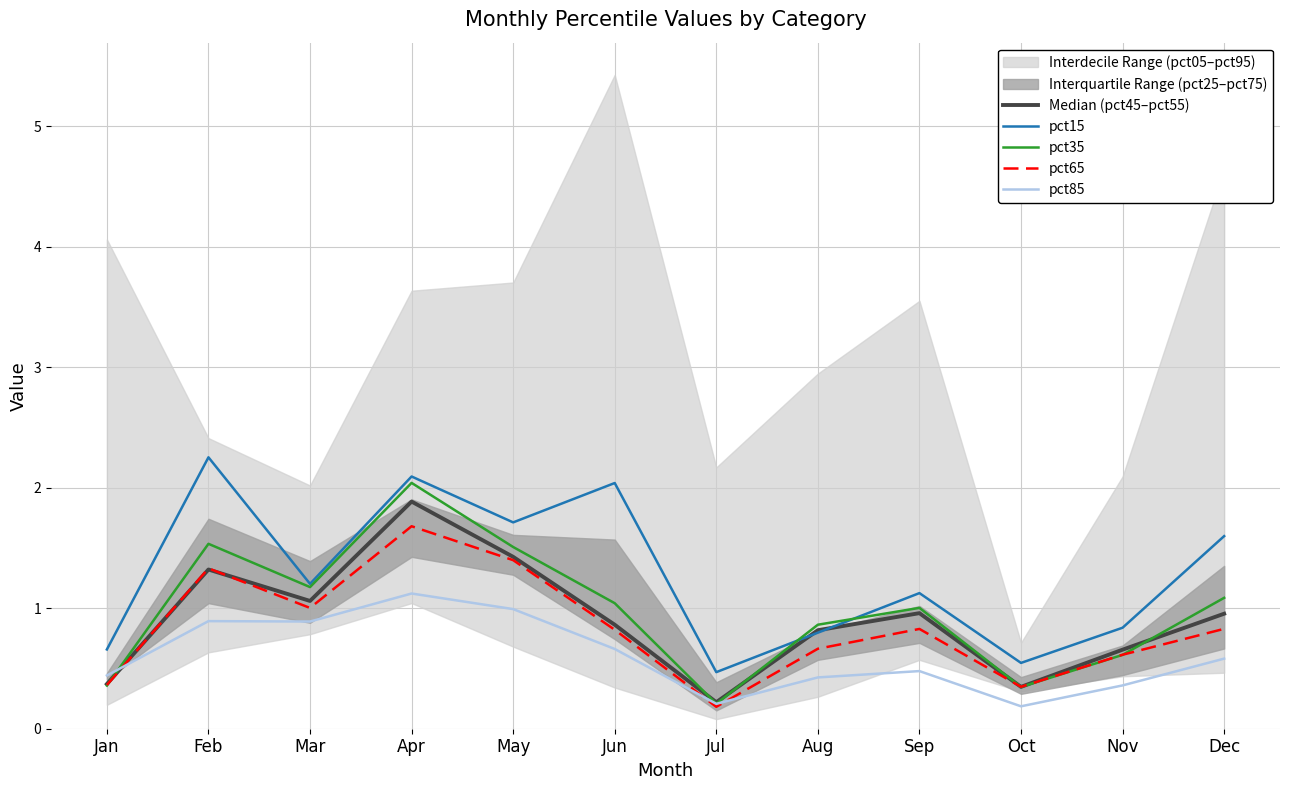

True or false: pct15 has more than 2 interior local peaks.

True